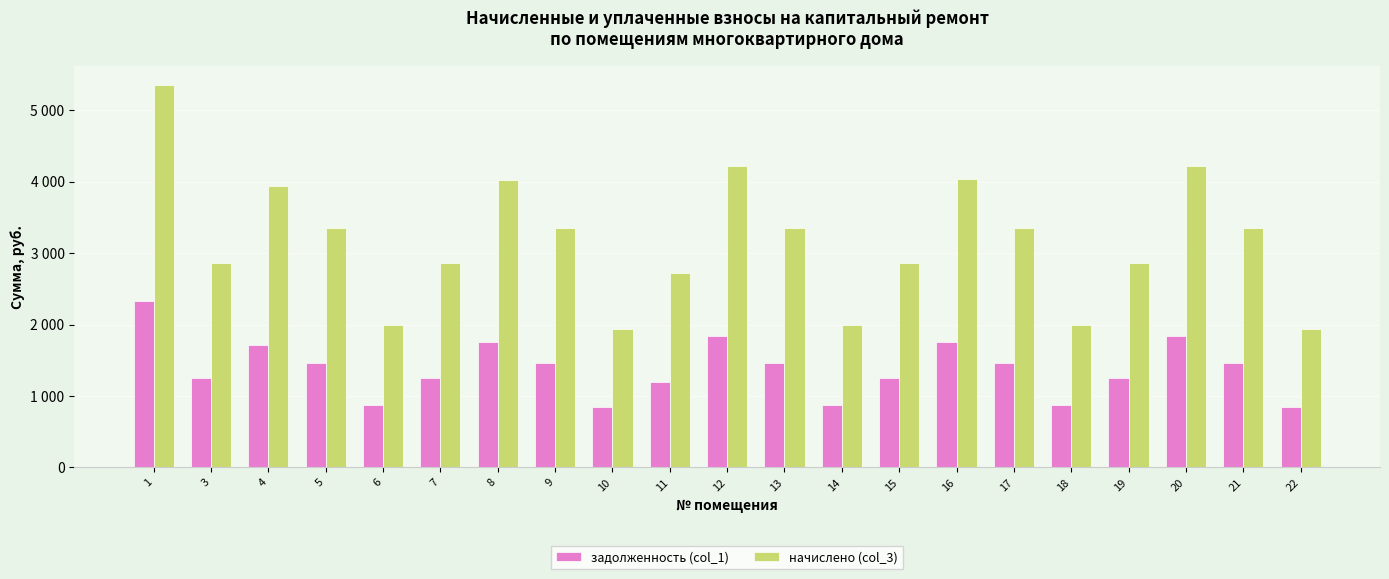

Reading left to right, list all the values displayed in this chart.

задолженность (col_1): 1=2335.5	3=1248.5	4=1721.4	5=1462.9	6=872.6	7=1247.7	8=1755.4	9=1462.9	10=845.4	11=1190.7	12=1840.5	13=1462.9	14=872.6	15=1248.5	16=1763.9	17=1462.9	18=872.6	19=1248.5	20=1840.5	21=1462.9	22=845.4
начислено (col_3): 1=5354.7	3=2862.6	4=3946.8	5=3354.0	6=2000.7	7=2860.7	8=4024.8	9=3354.0	10=1938.3	11=2730.0	12=4219.8	13=3354.0	14=2000.7	15=2862.6	16=4044.3	17=3354.0	18=2000.7	19=2862.6	20=4219.8	21=3354.0	22=1938.3